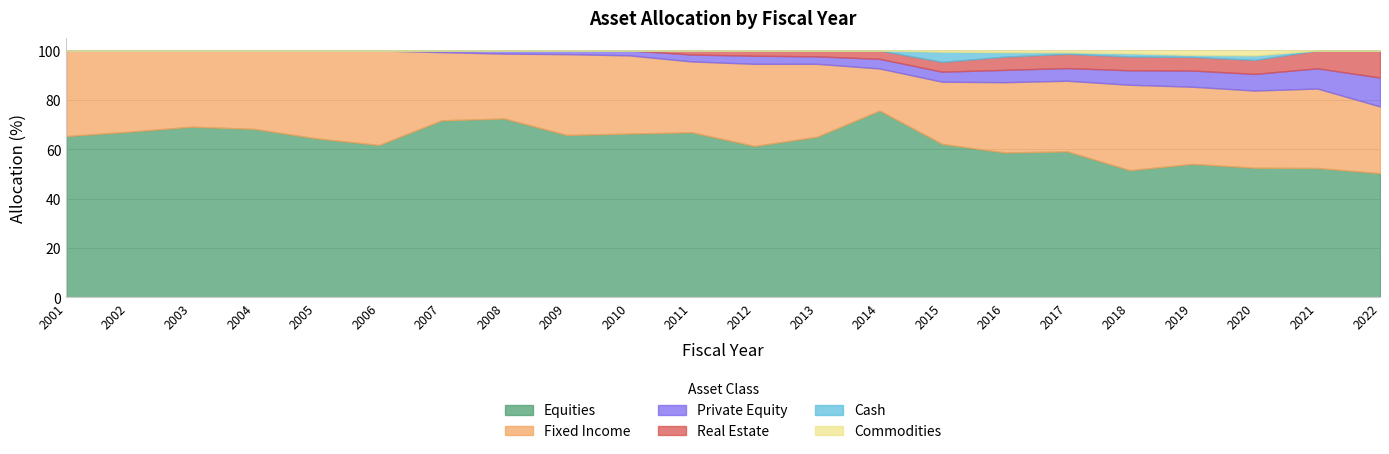

True or false: Fixed Income and Equities intersect in this chart.

False